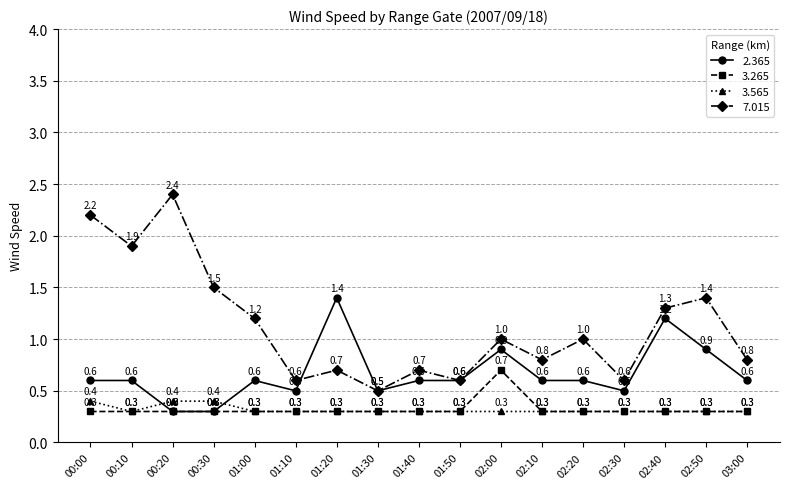

What is the difference between the second highest and second lowest values in the 3.565 series?

0.1